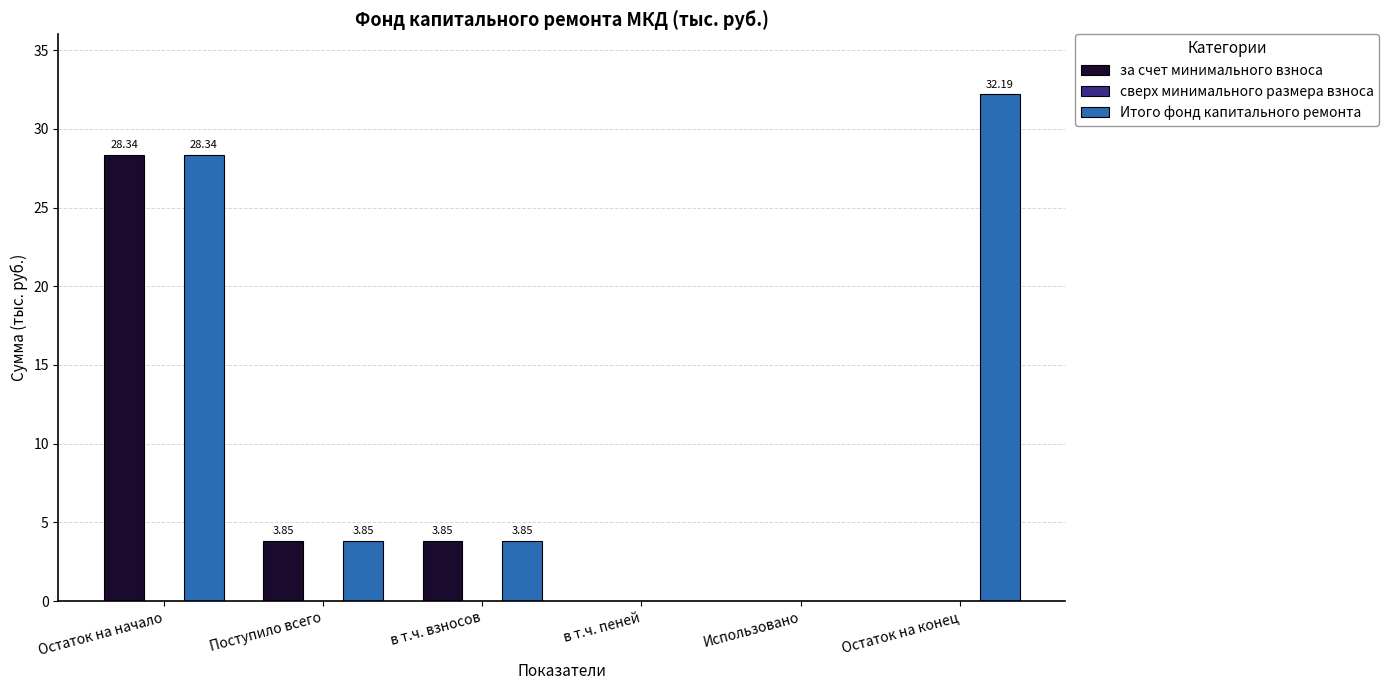

Is the value of за счет минимального взноса at Остаток на конец greater than the value of Итого фонд капитального ремонта at Остаток на конец?

No